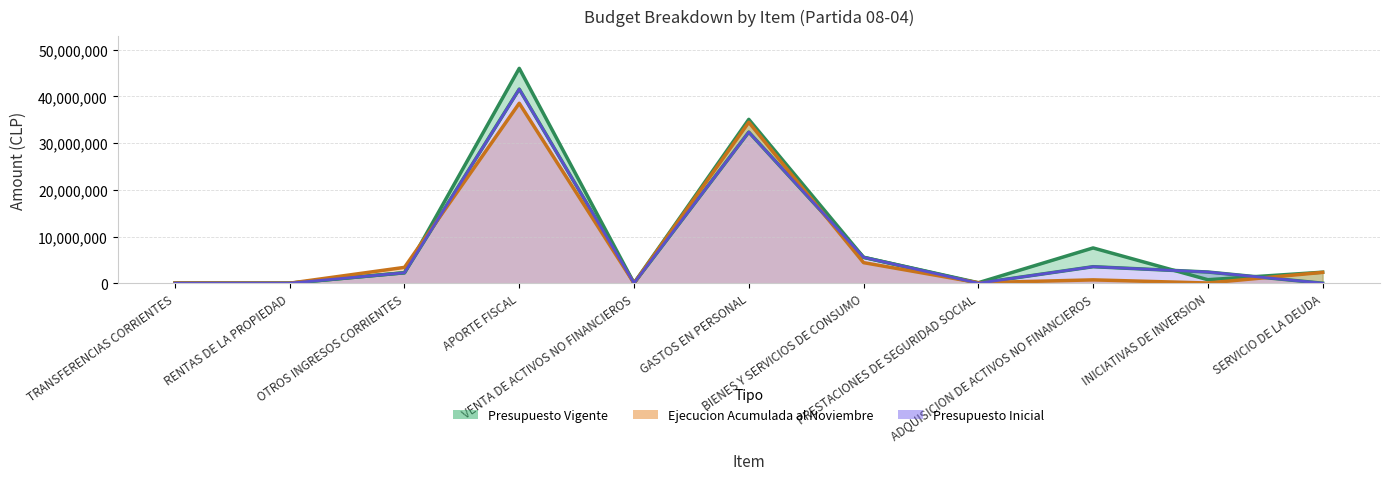

The Presupuesto Inicial series shows 5546876 at BIENES Y SERVICIOS DE CONSUMO. True or false?

True